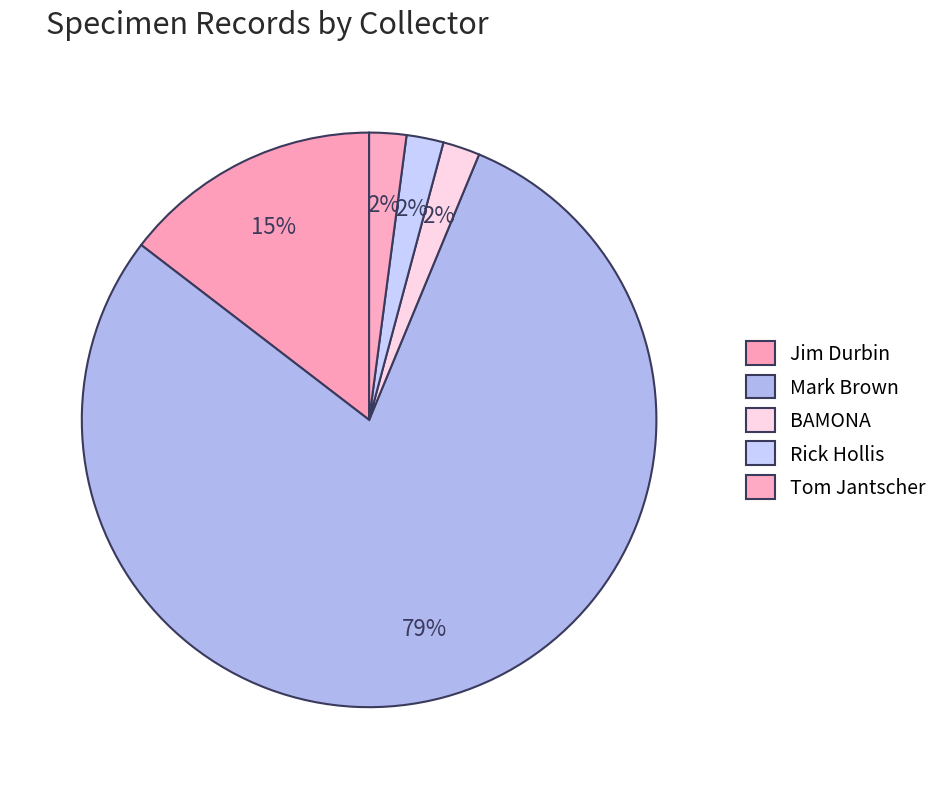

What is the change in value from Mark Brown to BAMONA?

-37